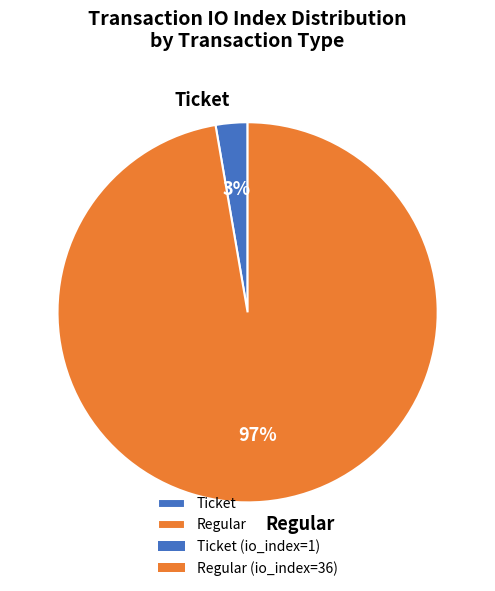

Which category has the biggest portion of the pie?

Regular